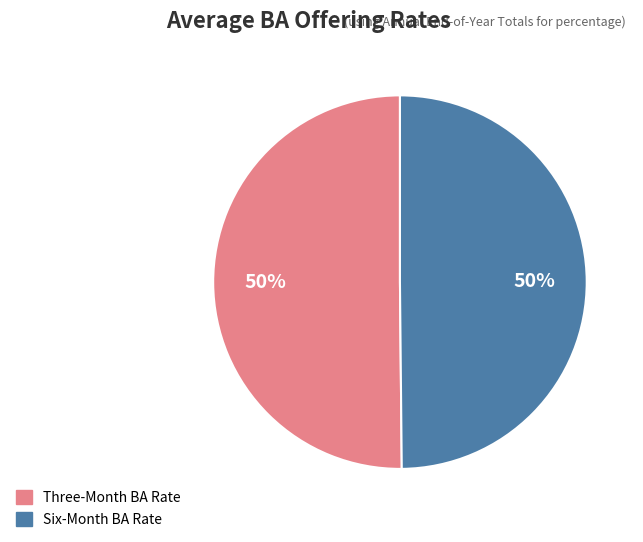

To the nearest percent, what is the average slice percentage?

50%